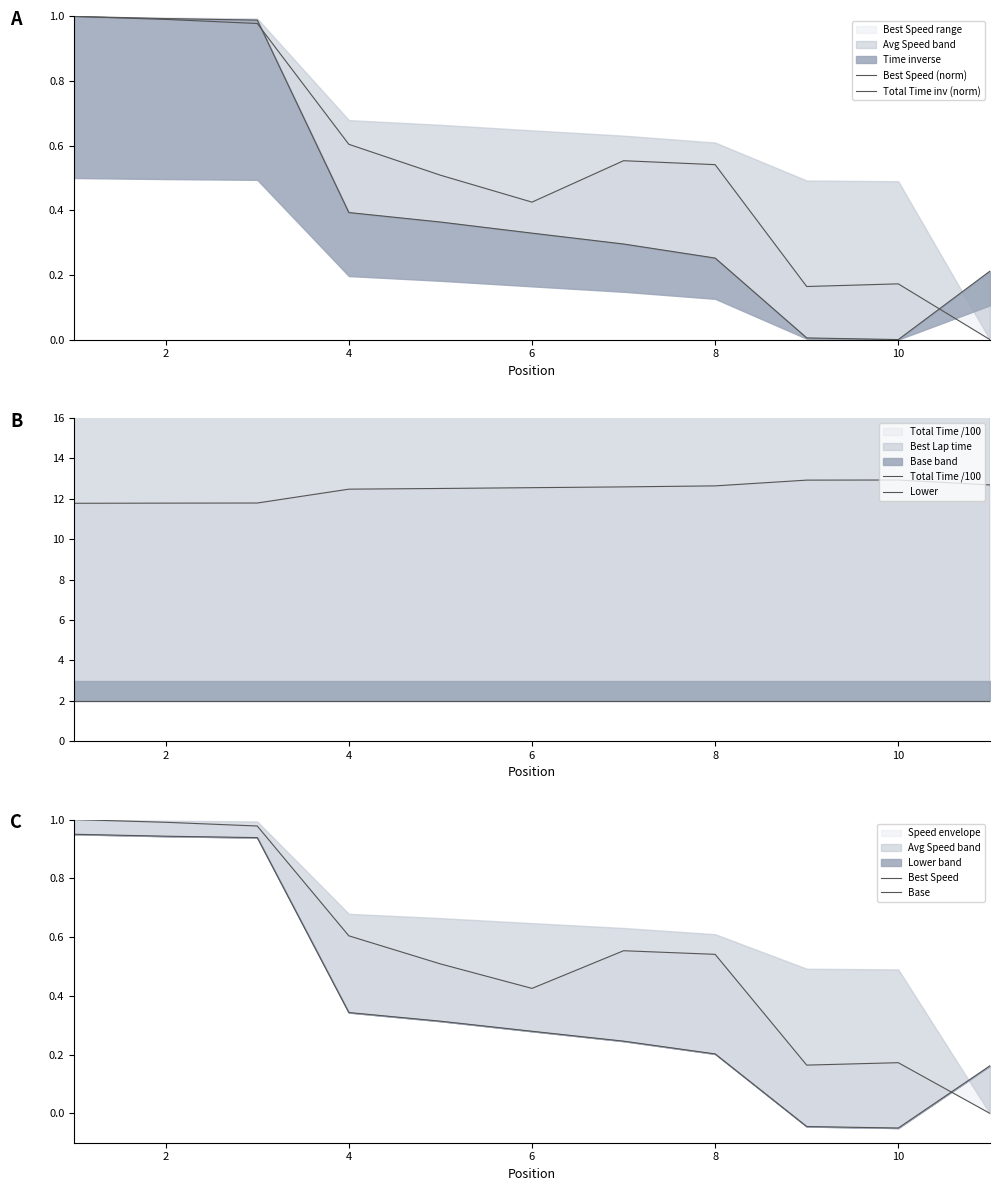

In Total Time inv (norm), how many points are lower than both neighbors (excluding endpoints)?

1